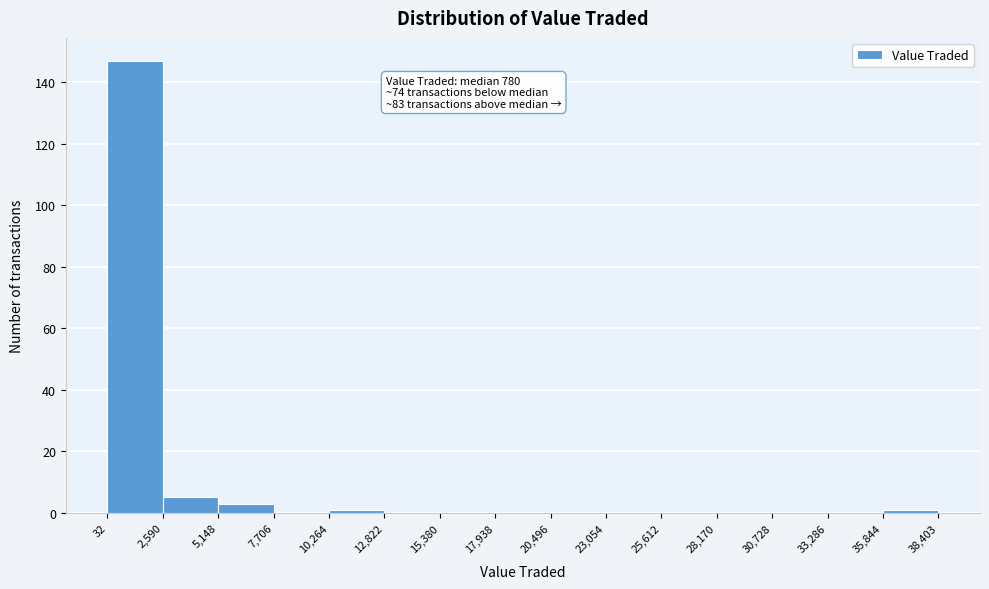

Which range on the x-axis has the tallest bar?

32 to 2,590